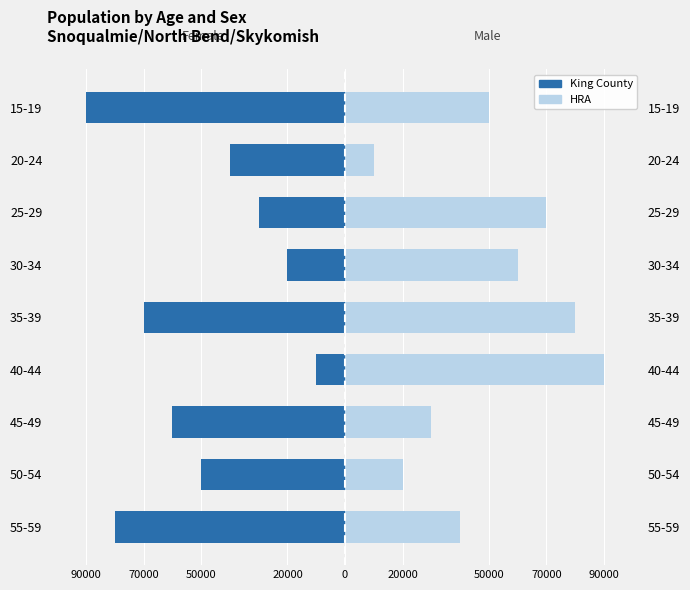

Count the King County values in the range -70000 to -30000.

5